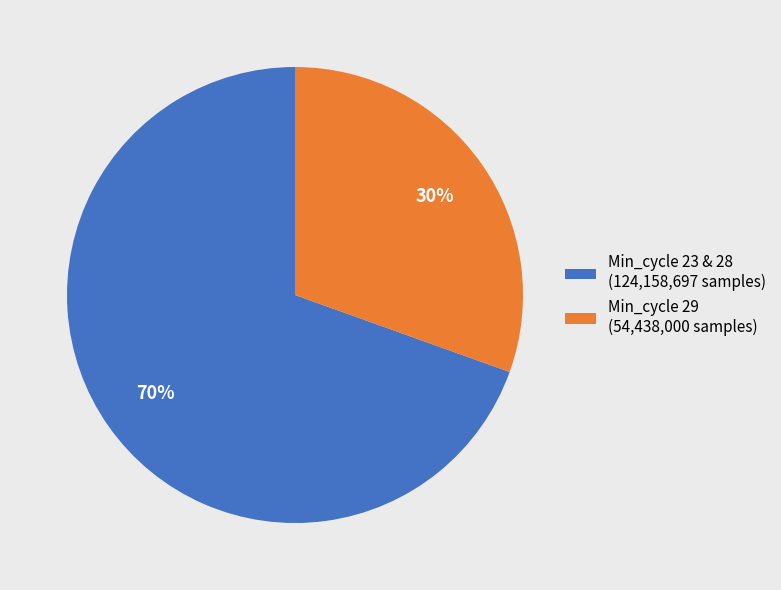

The Min_cycle 29 (54,438,000 samples) slice represents 37% of the pie. True or false?

False